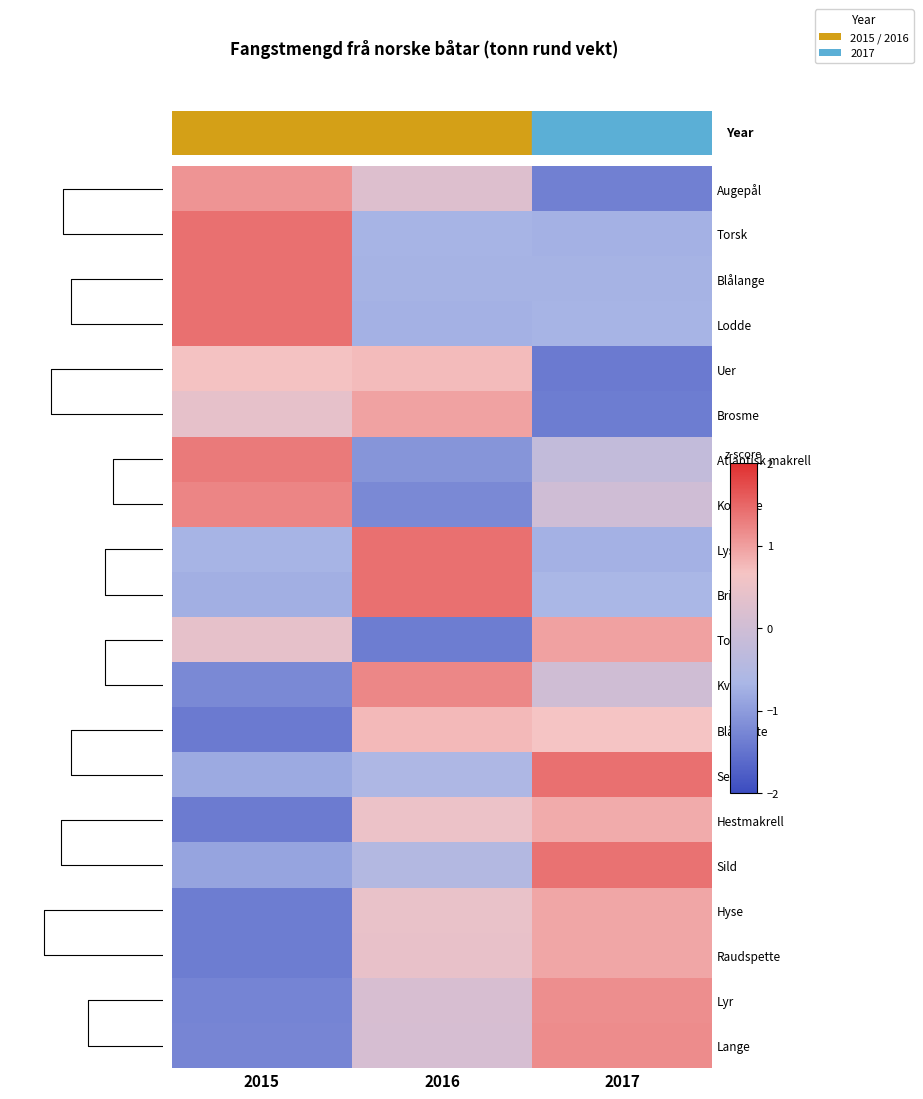

Which series has the largest range (max minus min)?

Kolmule